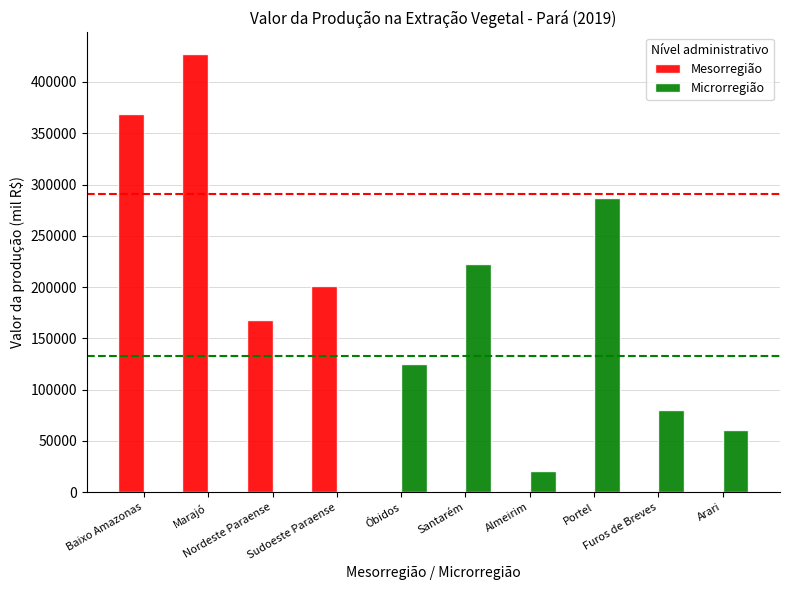

Which series has the largest total across all categories?

Mesorregião